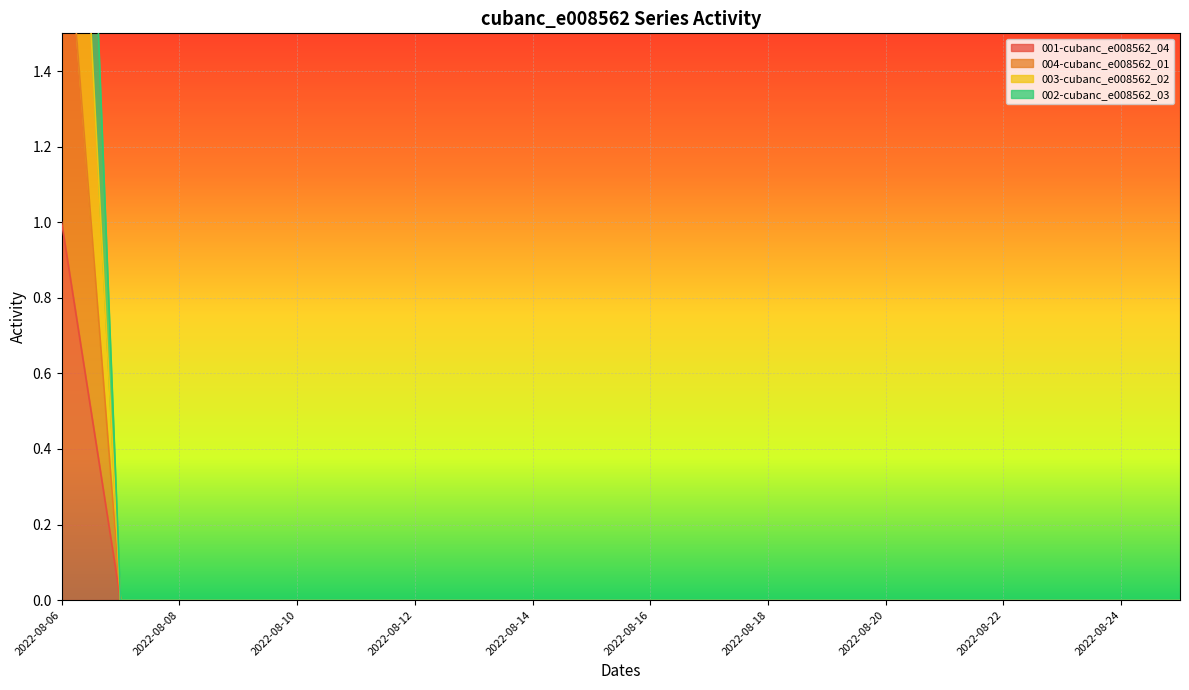

At which category does the chart reach its minimum across all series?

2022-08-07